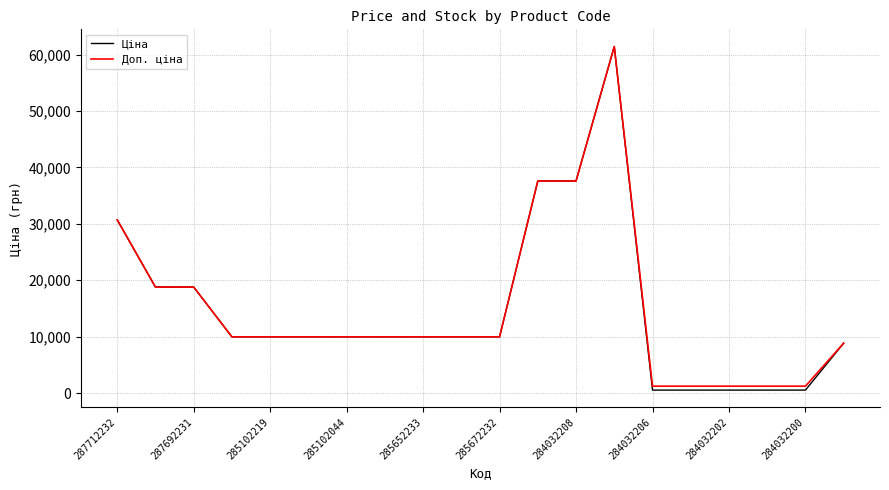

What is the highest value of the Ціна series?

61434.3